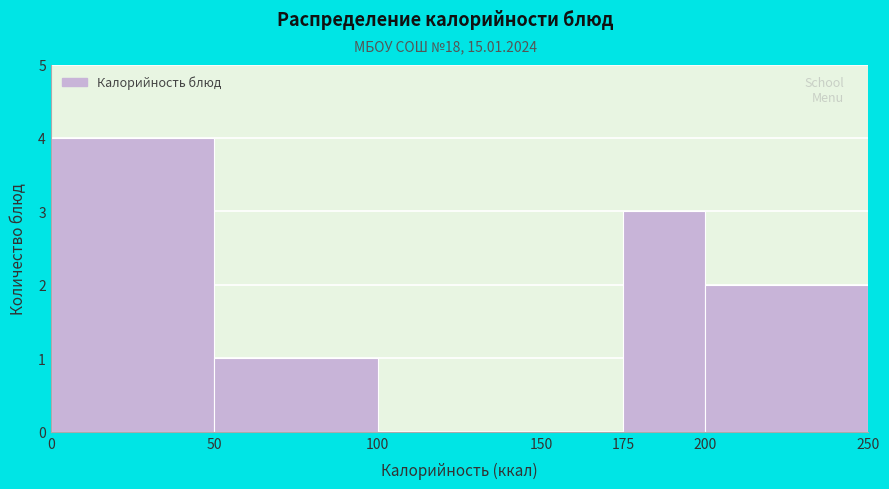

How tall is the bar that spans 50 to 100 on the x-axis? The values are not printed on the chart, so give them approximately, as read against the axis.

1